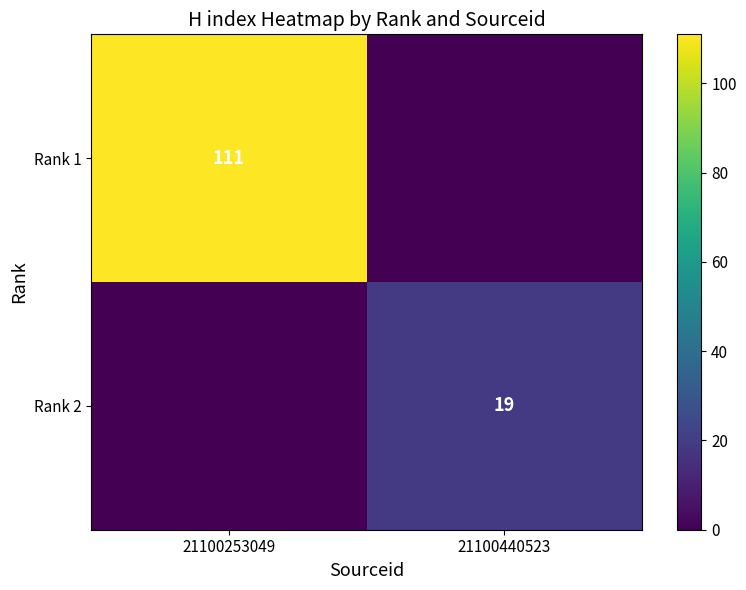

The value of Rank 2 at 21100440523 is 26. True or false?

False